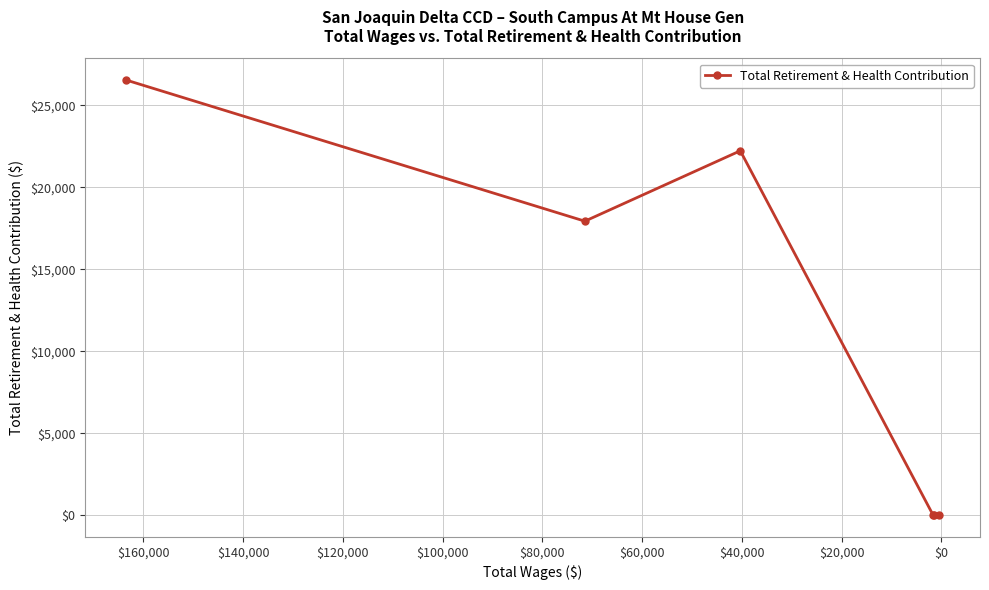

Reading right to left, what are all the values shown in this chart?

0	0	0	22235	17939	26554